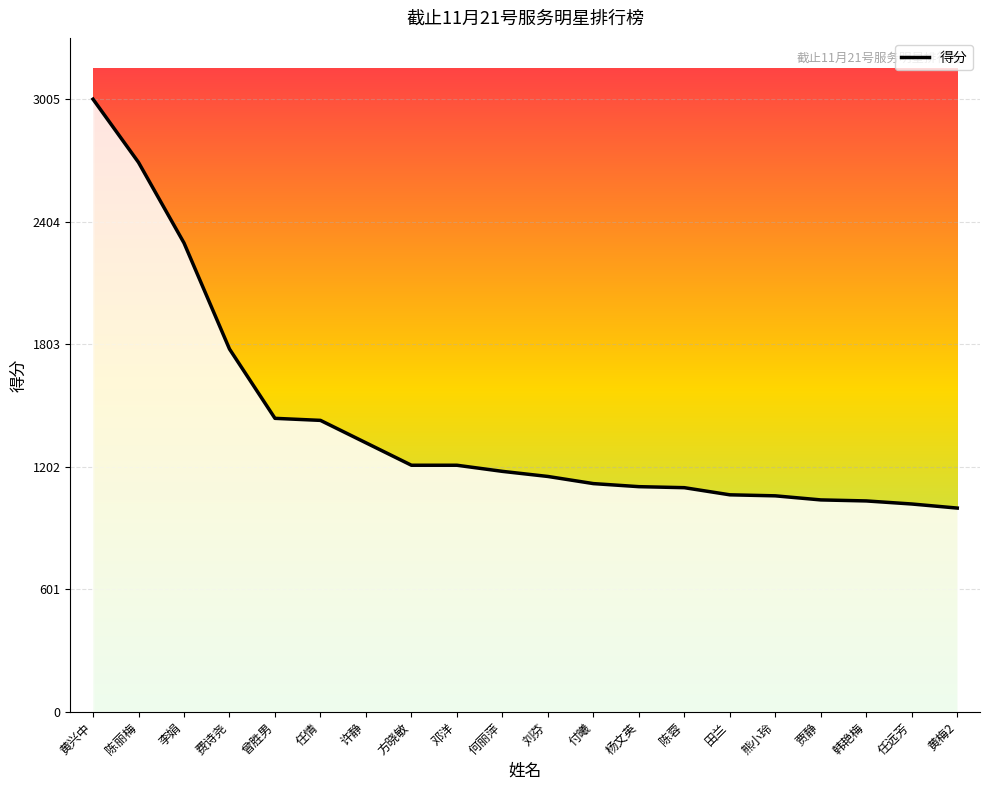

True or false: the data shows 1902 at 熊小玲.

False